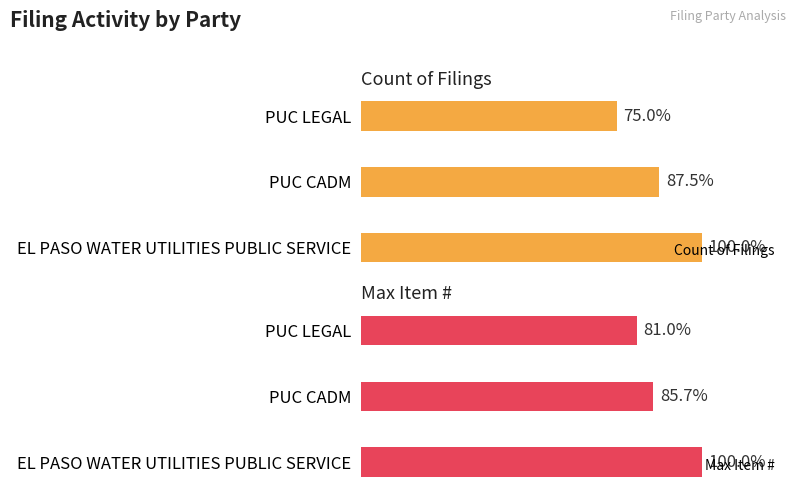

The Count of Filings series shows 9 at PUC CADM. True or false?

False